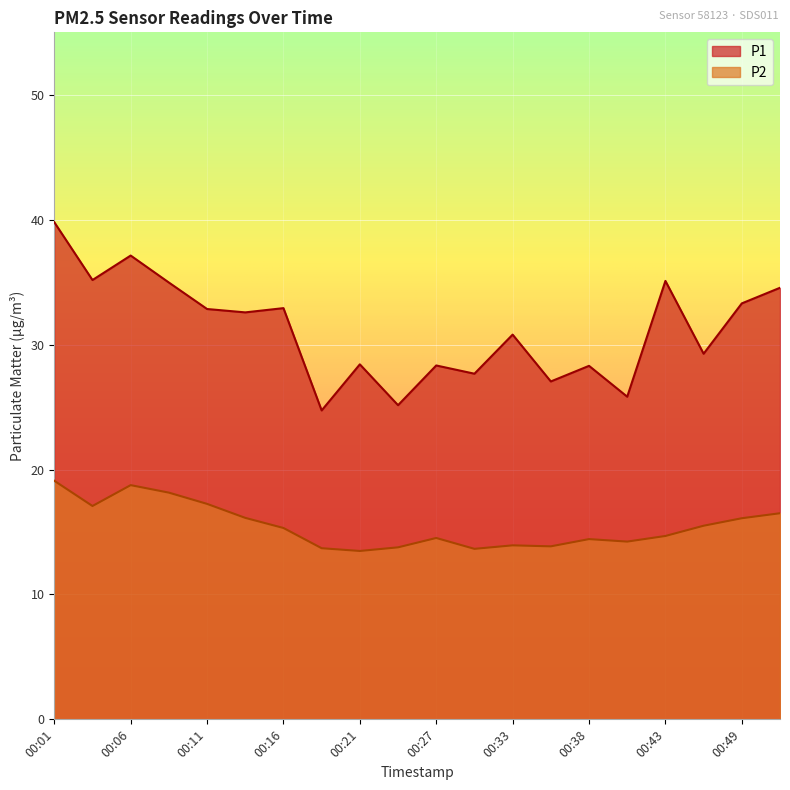

Which category has the lowest value in the P2 series?

00:21